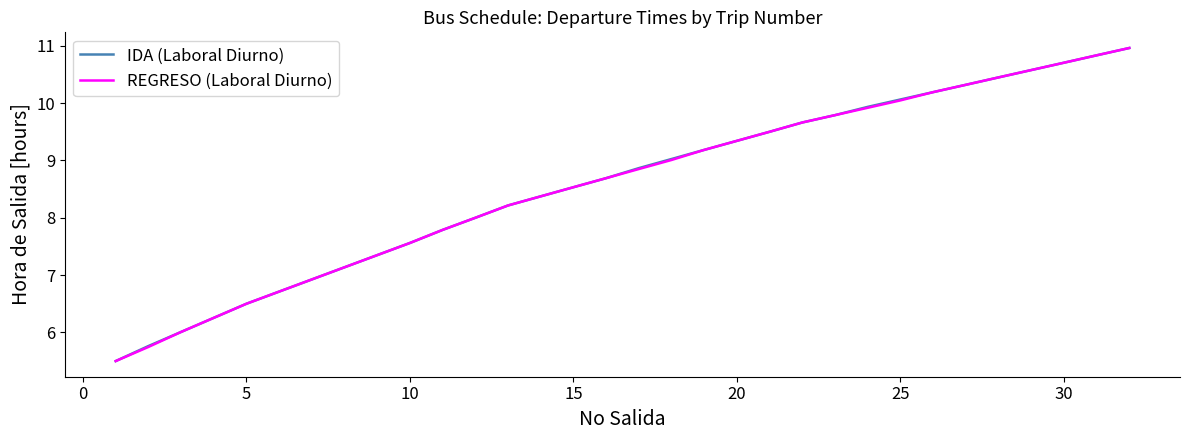

What is the lowest value of the REGRESO (Laboral Diurno) series?

5.5